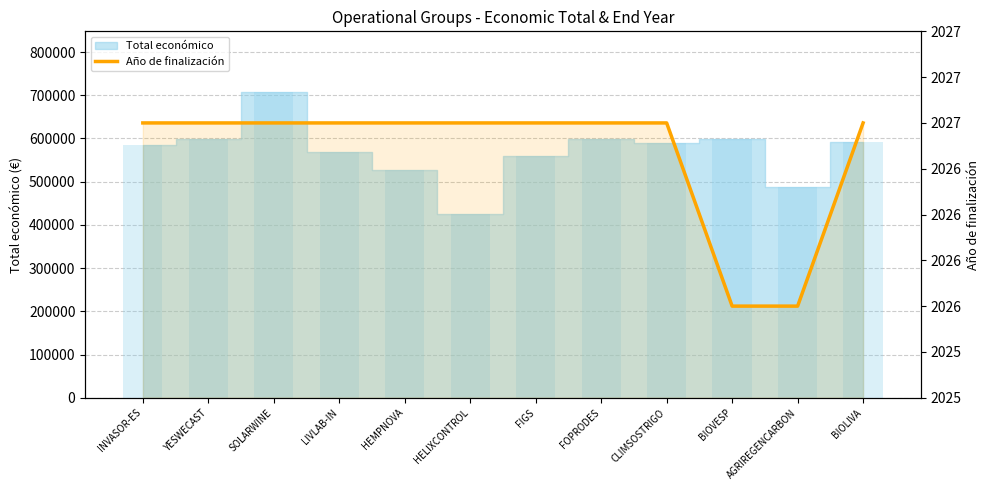

The value at SOLARWINE is 2917. True or false?

False